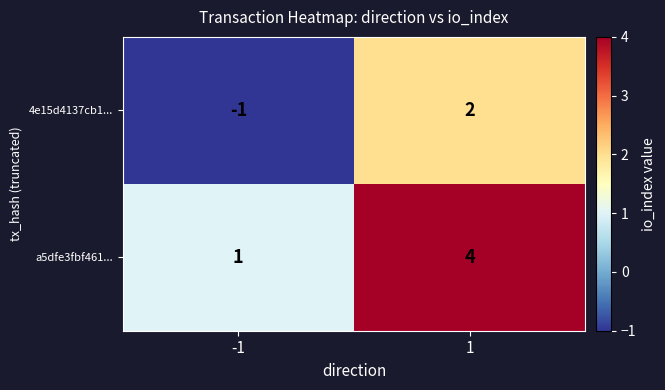

What is the difference between the maximum and minimum values in the a5dfe3fbf461... series?

3